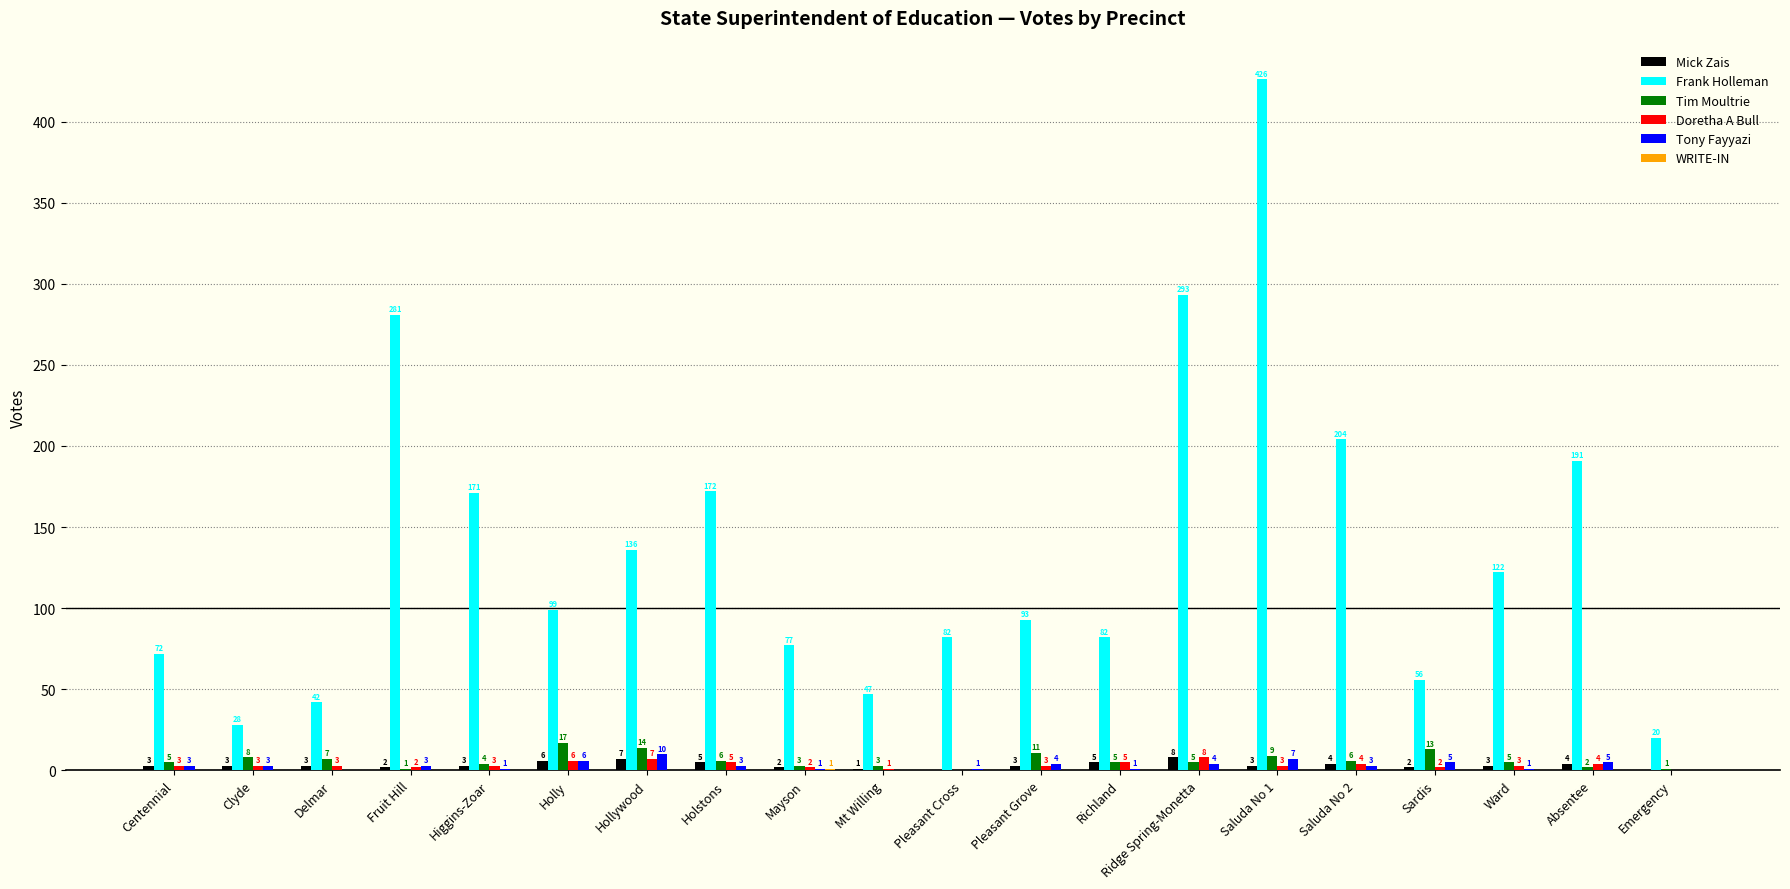

How many groups of bars are there?

20